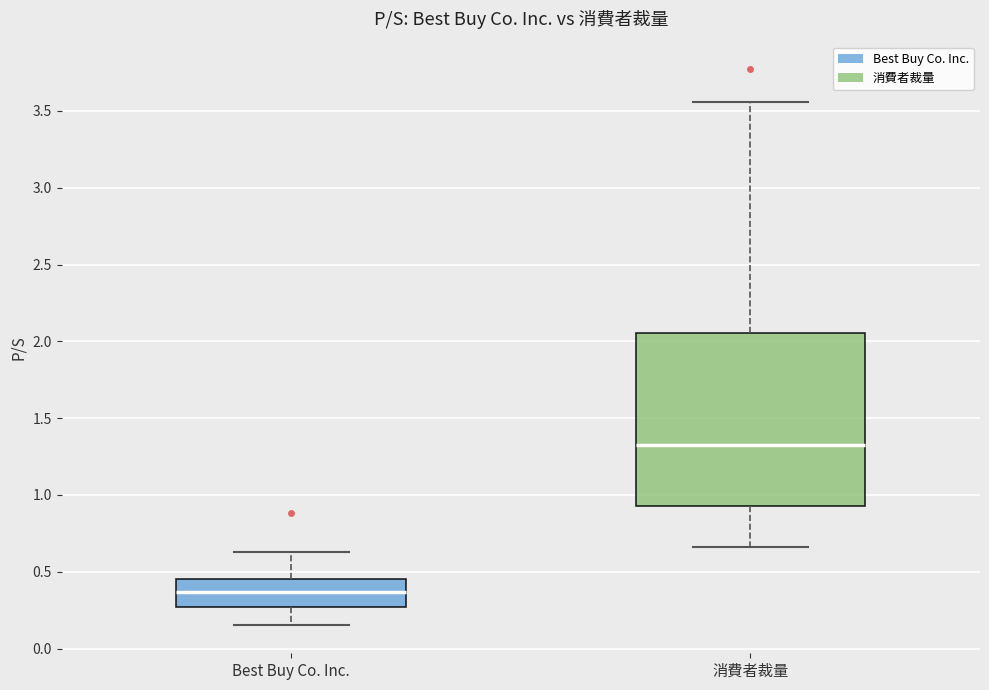

Comparing the boxes themselves (not the whiskers), which one is the tallest?

消費者裁量